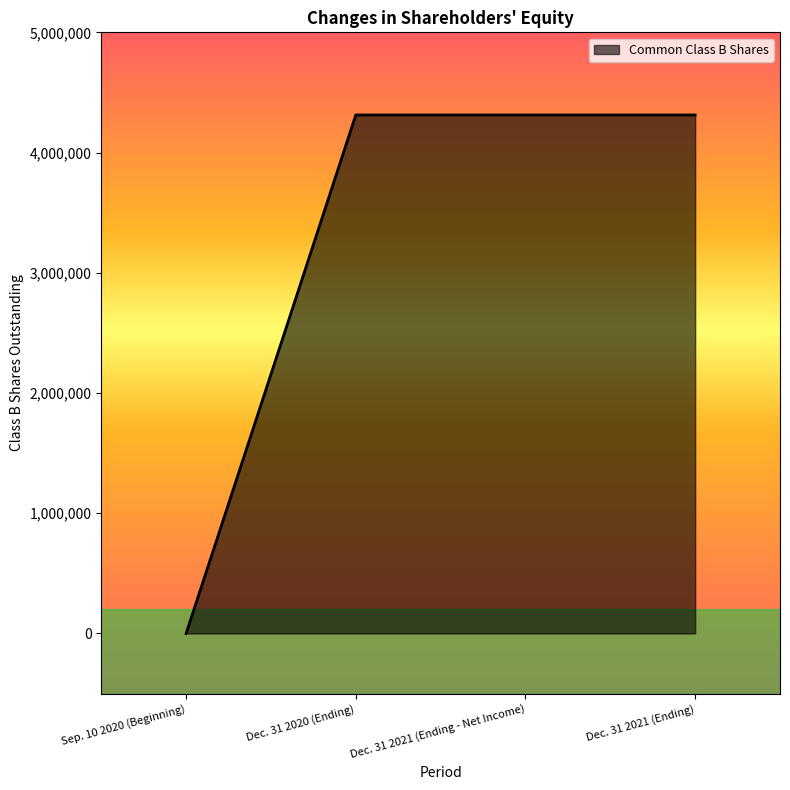

How many values are below 4312500?

1